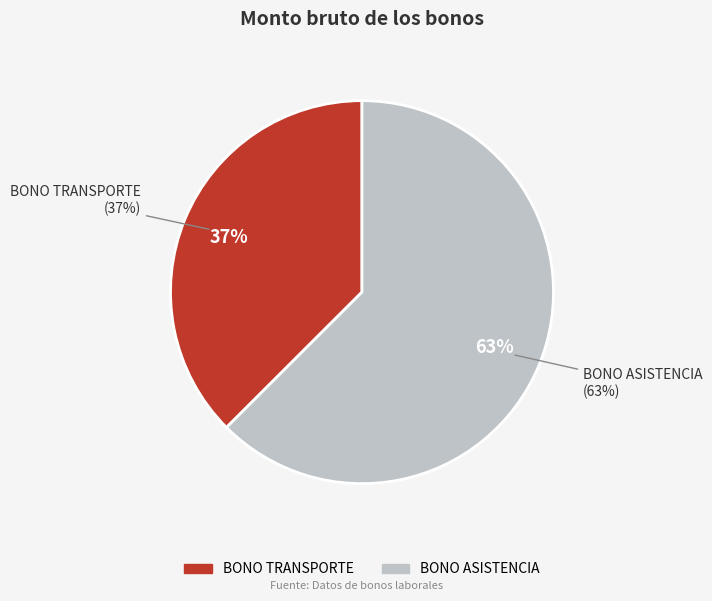

Count the number of slices in the pie.

2